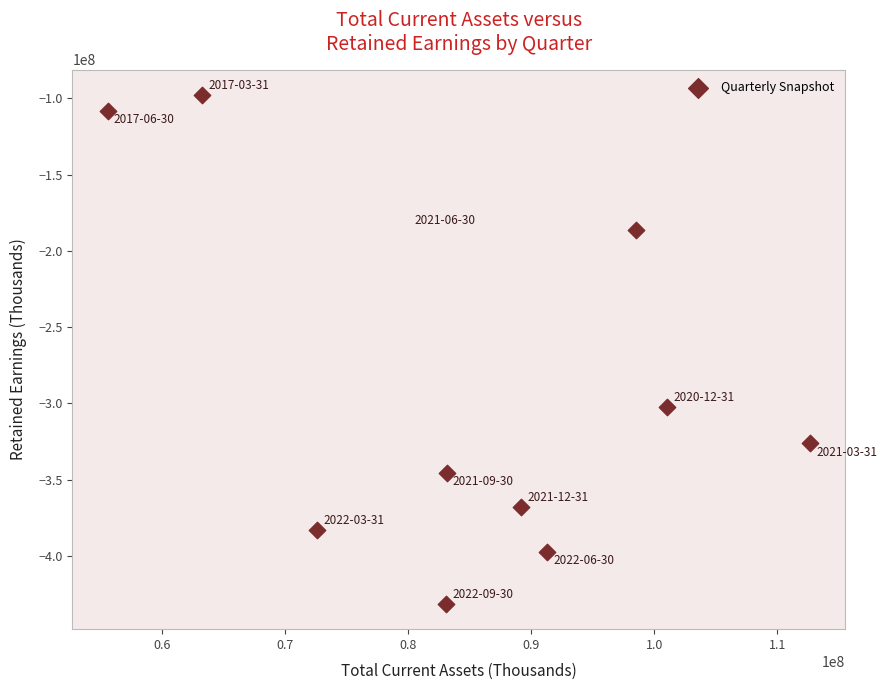

What is the range of Y values (max minus min)?

333344000